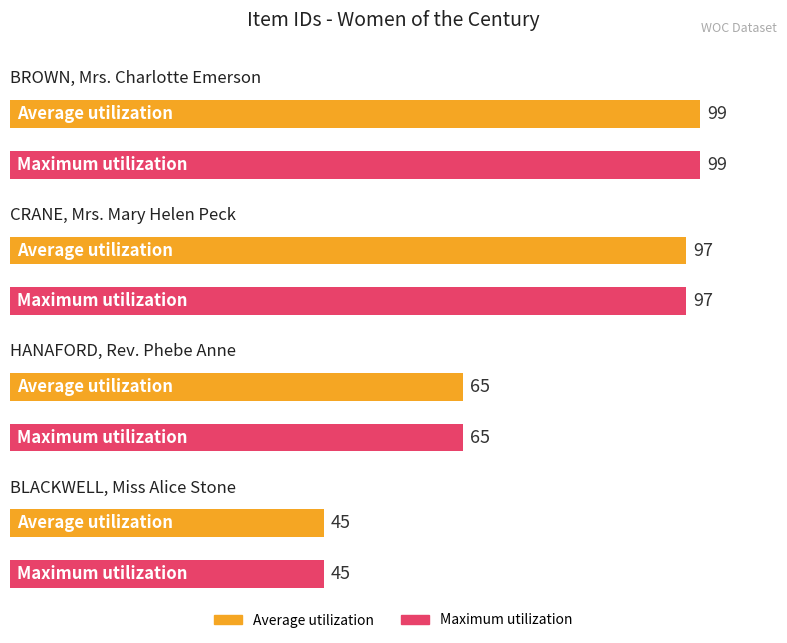

Reading left to right, list all the values displayed in this chart.

Average utilization: 99	97	65	45
Maximum utilization: 99	97	65	45